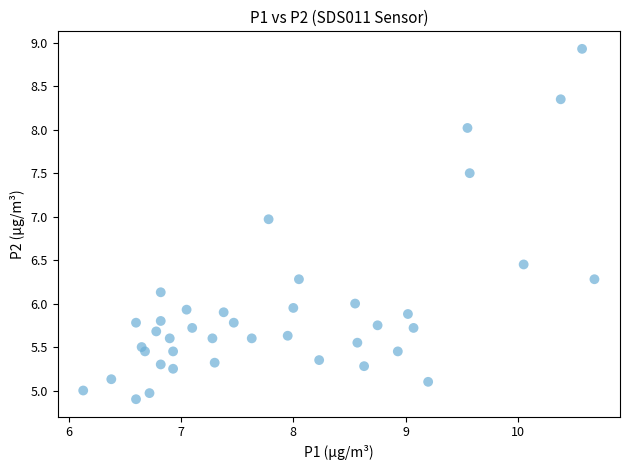

What is the range of Y values (max minus min)?

4.0